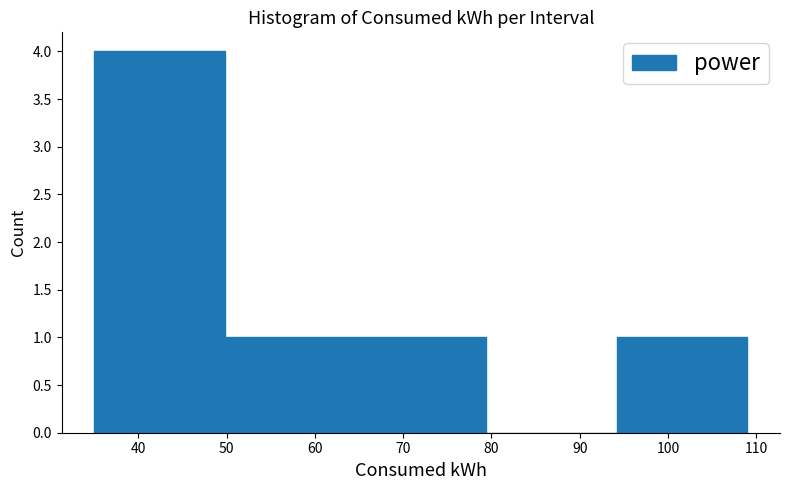

Over which range of the x-axis is the bar tallest?

35.0 to 49.8